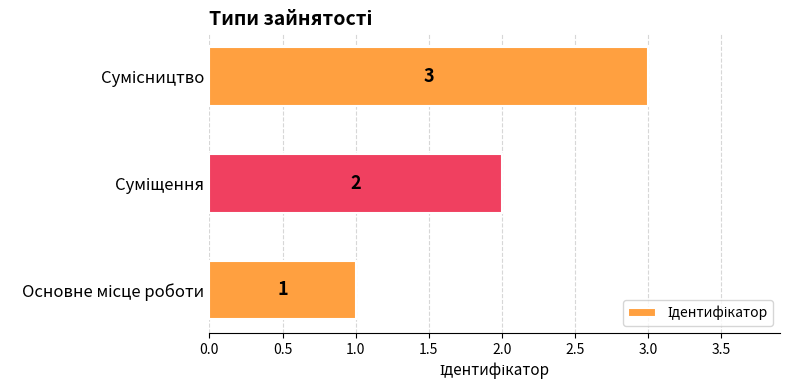

What is the greatest value displayed?

3